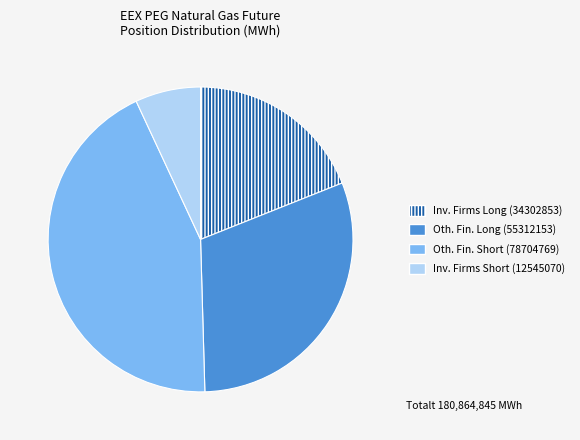

Does any single category account for the majority?

No